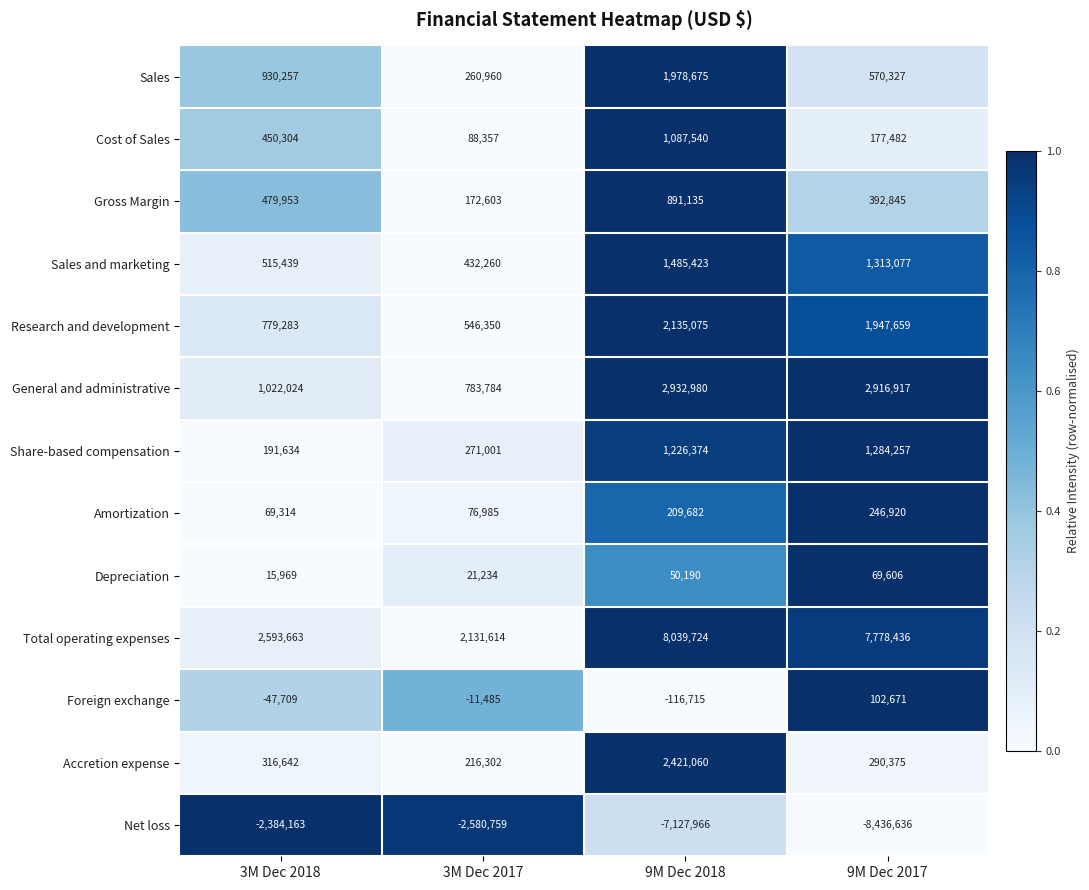

What is the sum of all Gross Margin values?

1936536